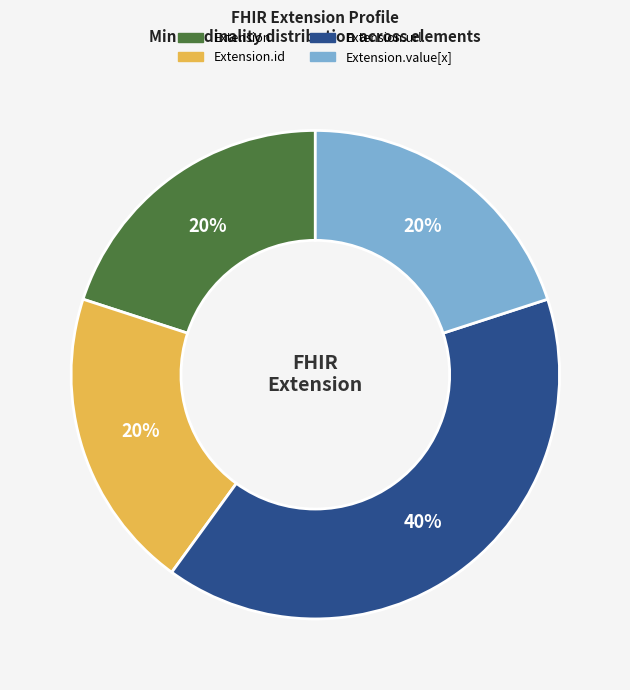

To the nearest percent, what is the average slice percentage?

25%